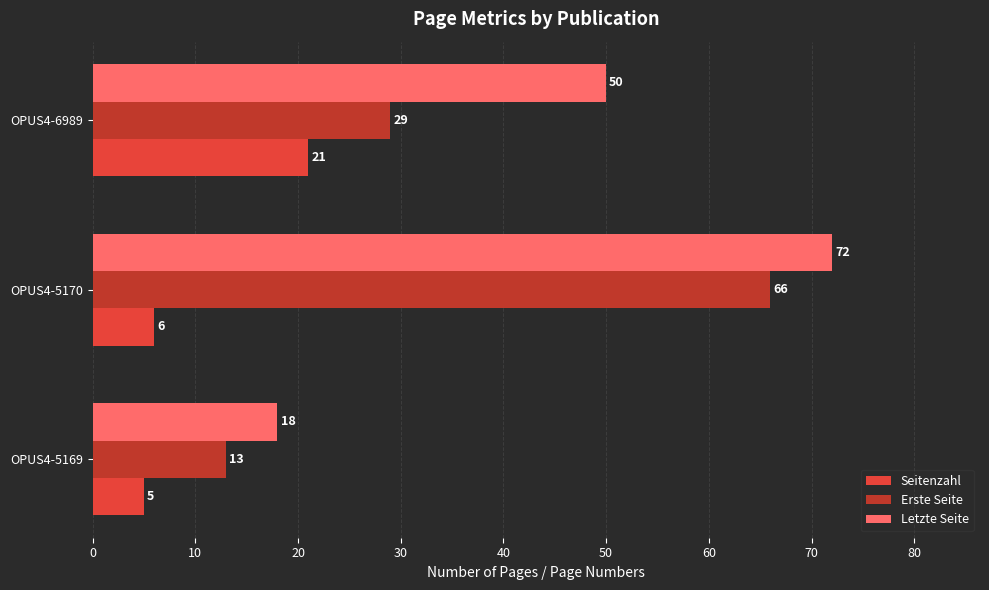

List the series in order of their peak value, lowest first.

Seitenzahl, Erste Seite, Letzte Seite